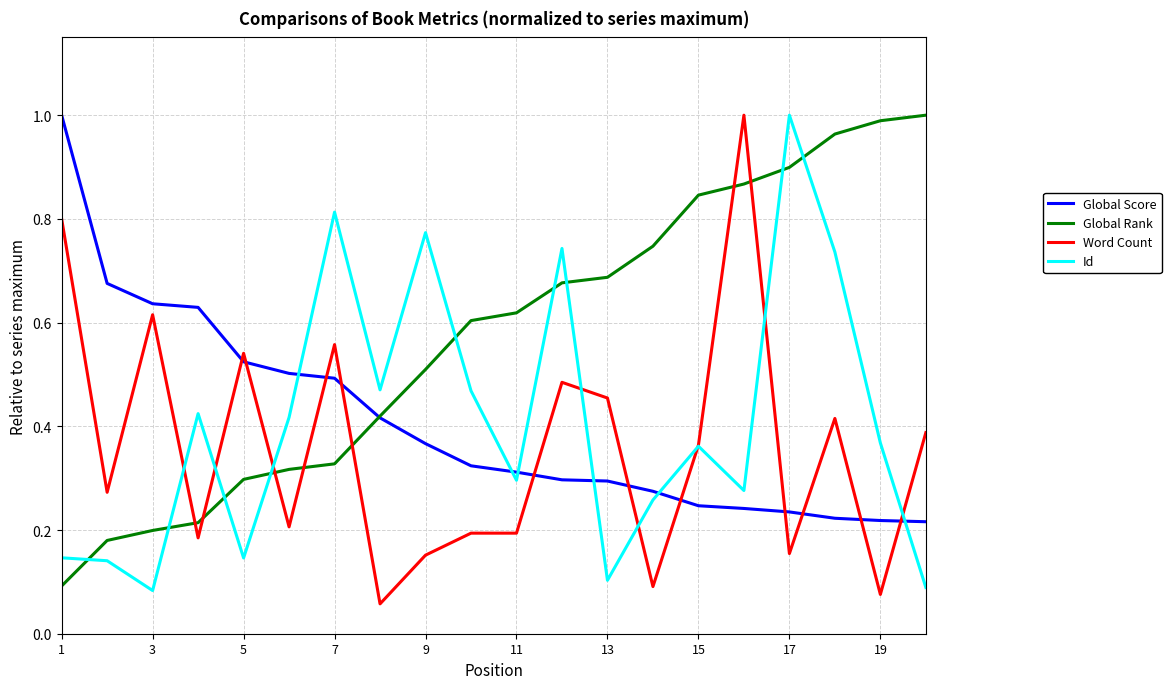

Which series has the largest total across all categories?

Global Rank